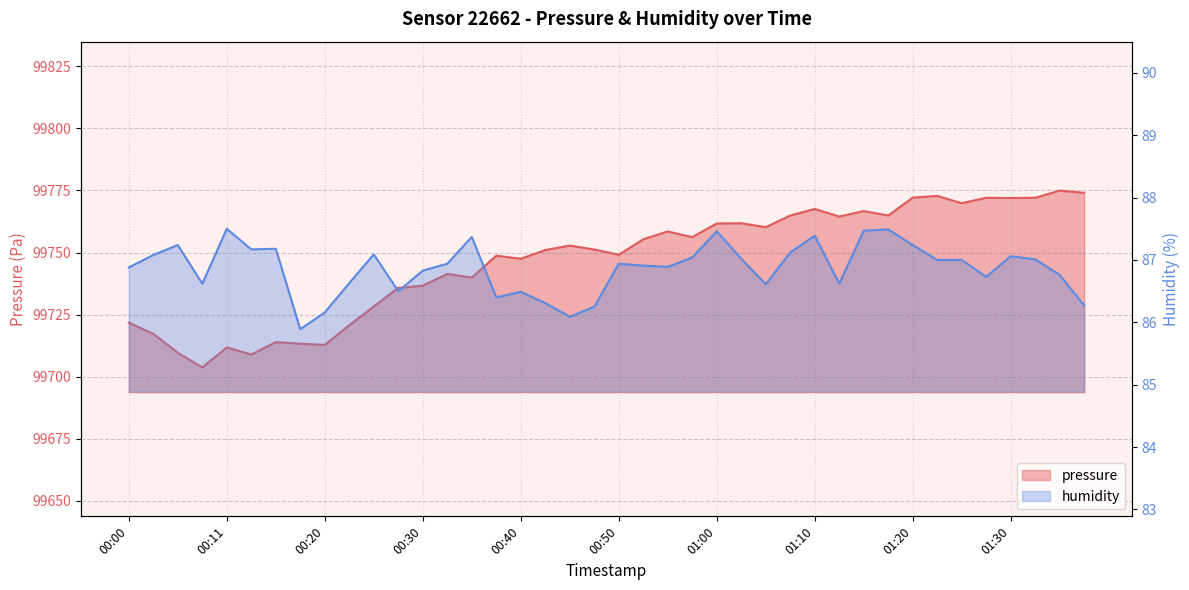

Which series has the largest range (max minus min)?

pressure